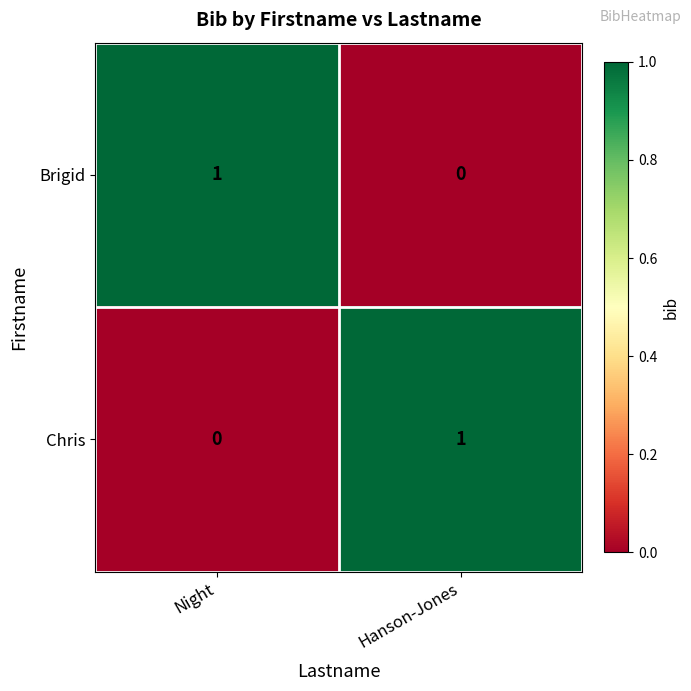

Is the value of Chris at Night greater than the value of Brigid at Night?

No